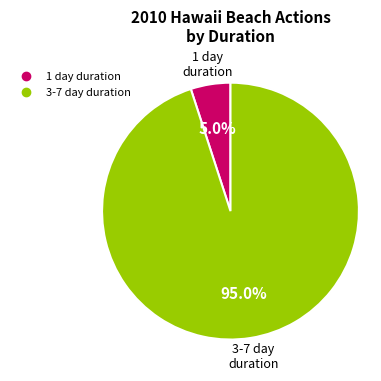

Is there any slice that represents more than half of the pie?

Yes